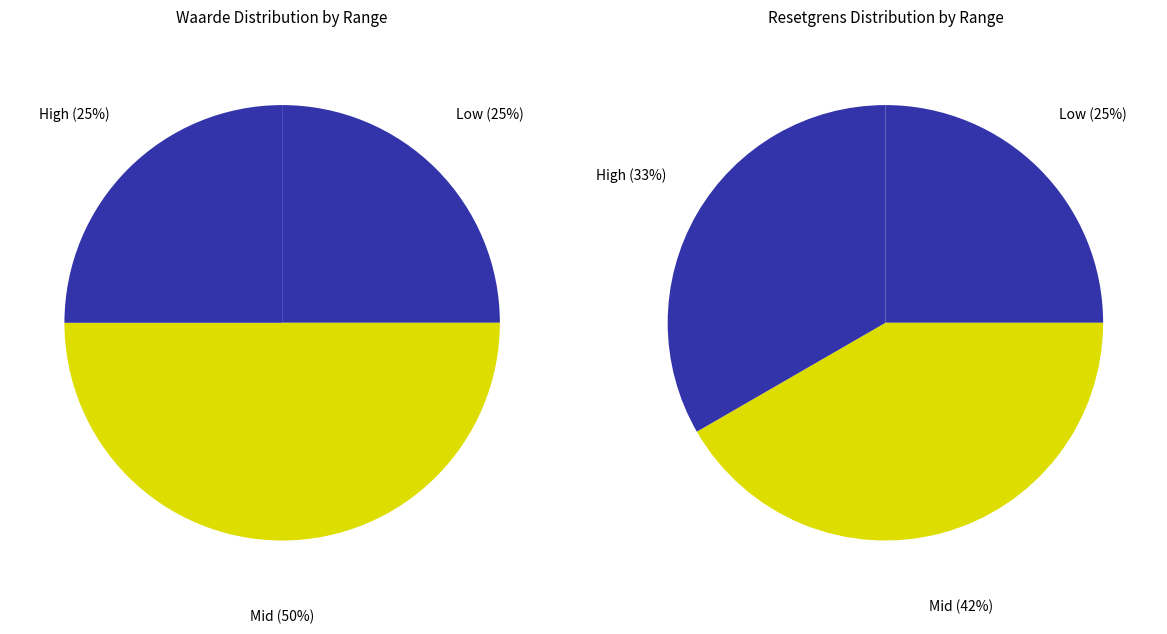

Is there a majority slice in this chart?

No